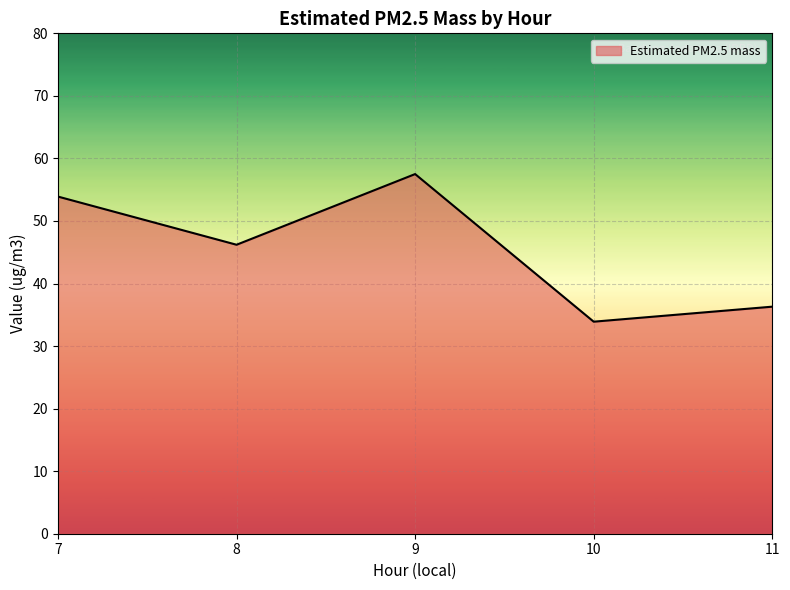

How many lines are shown in the chart?

1